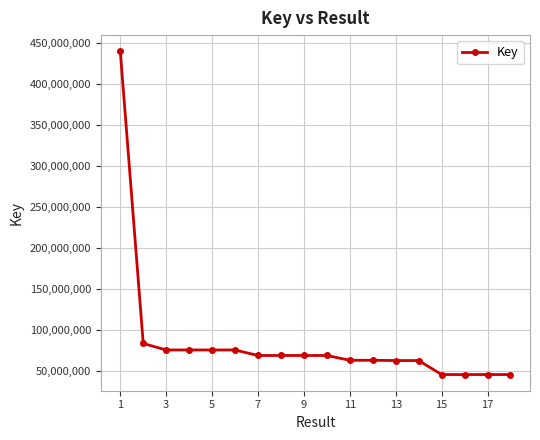

What is the value of the 2nd point from the left?

83843482